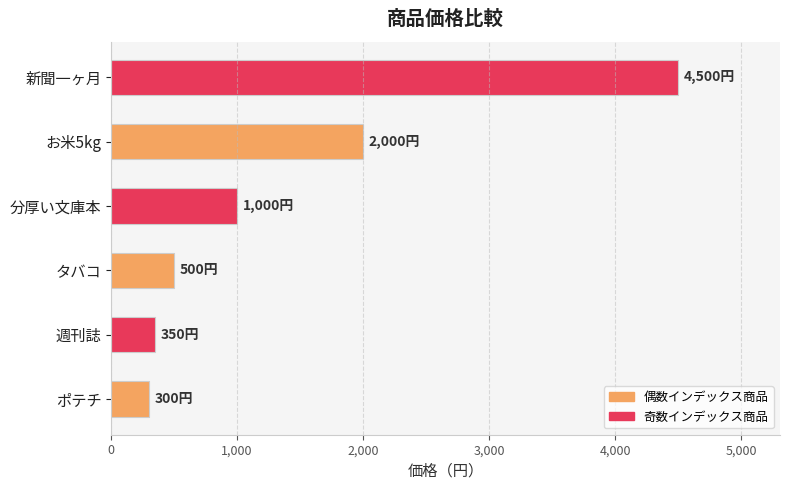

How many data points are less than 1000?

3